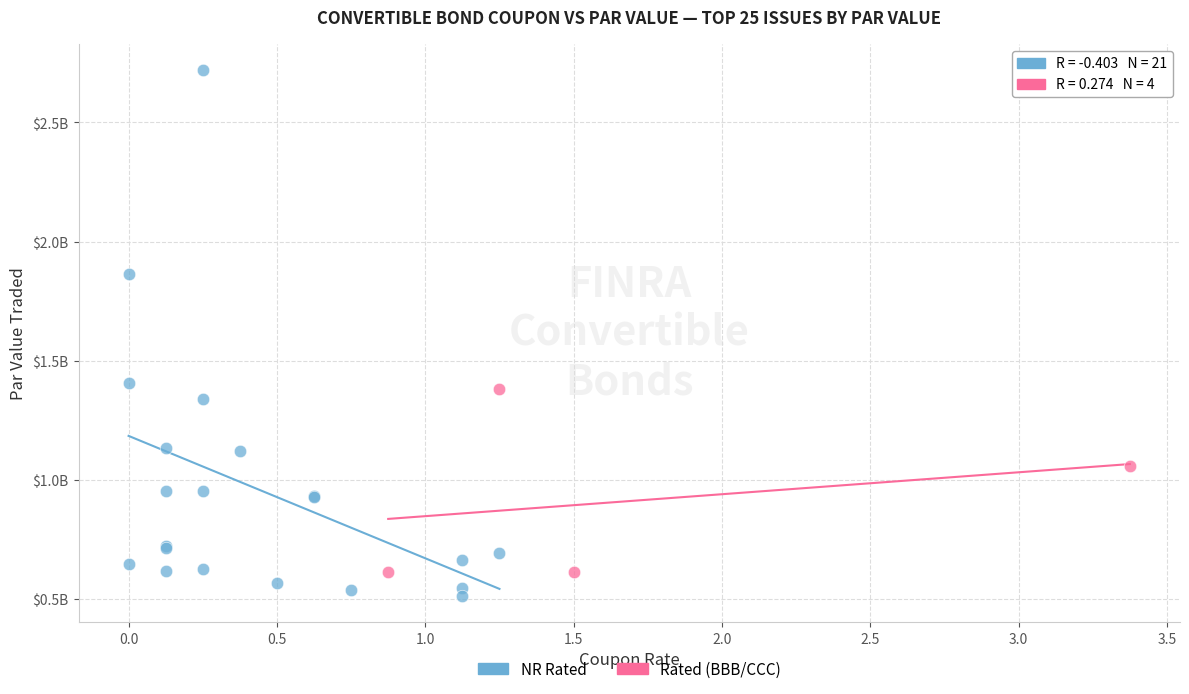

Which series reaches the minimum Y coordinate?

NR Rated